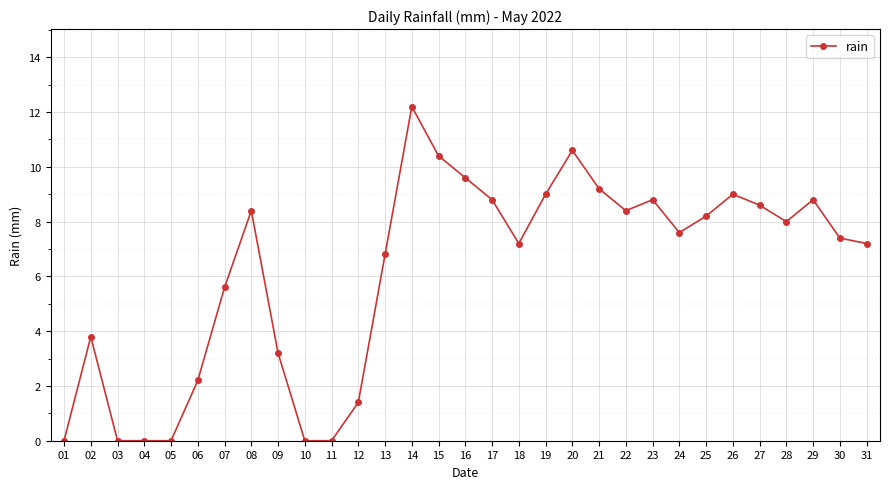

What is the difference between the second highest and minimum values?

10.6